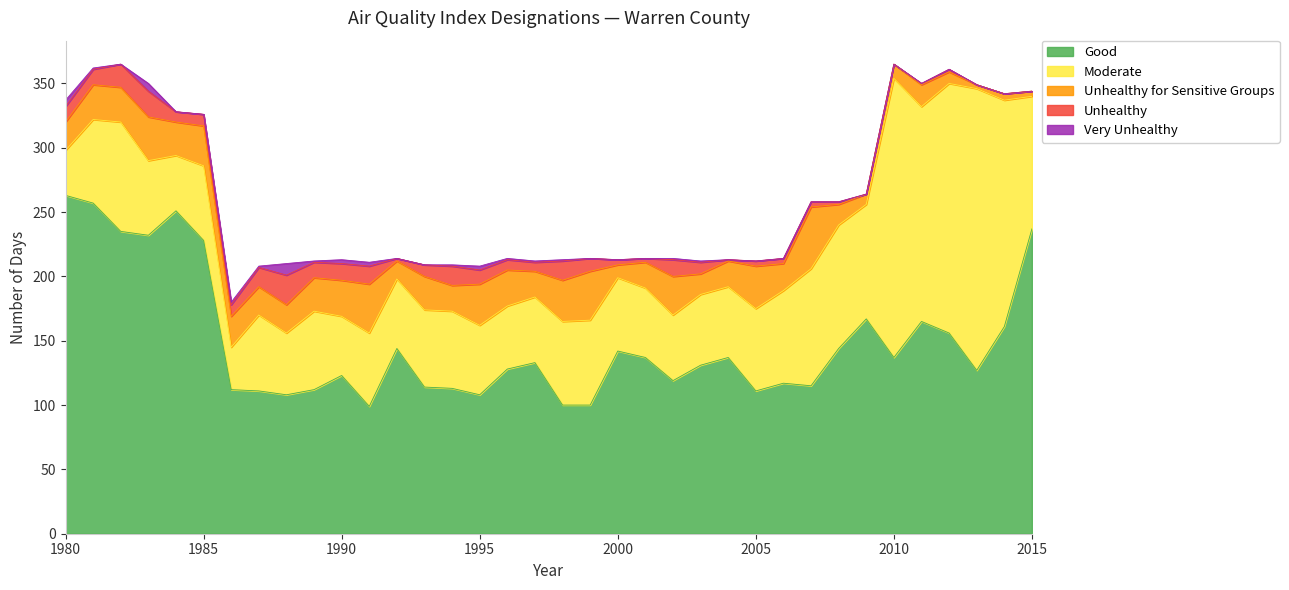

True or false: Unhealthy for Sensitive Groups and Moderate intersect in this chart.

False